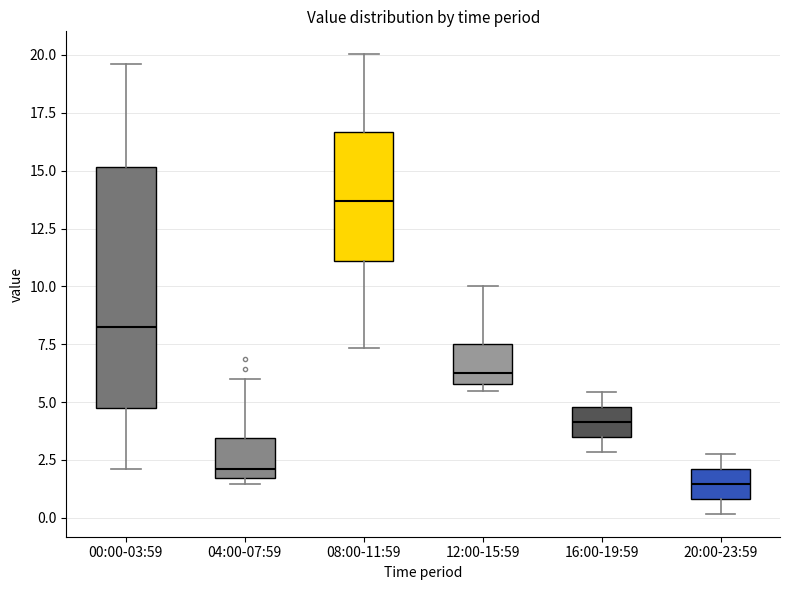

Comparing the boxes themselves (not the whiskers), which one is the tallest?

00:00-03:59